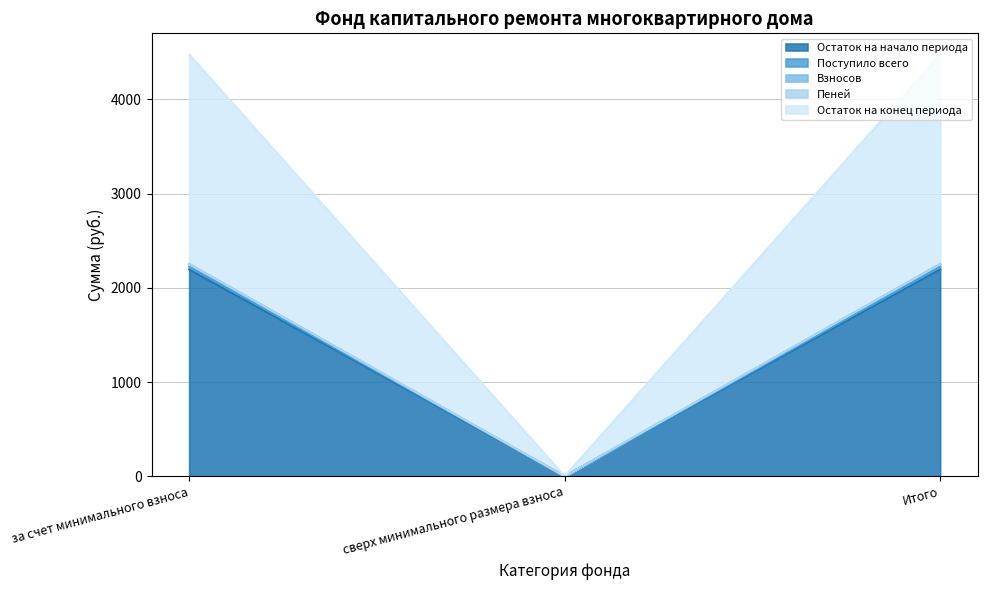

How many series are shown in this chart?

5